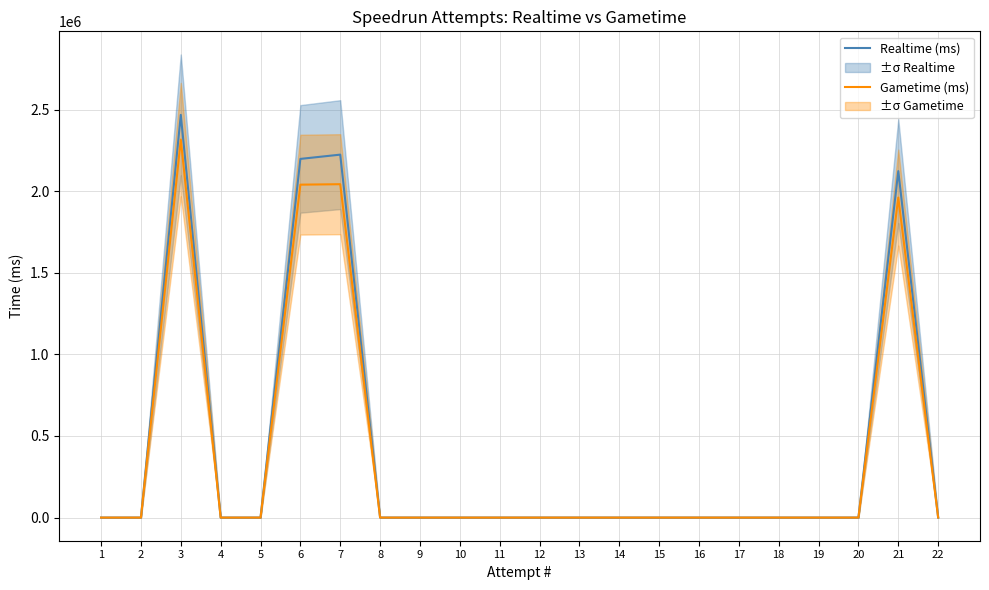

Rank the series by their average value, from lowest to highest.

Gametime (ms), Realtime (ms)